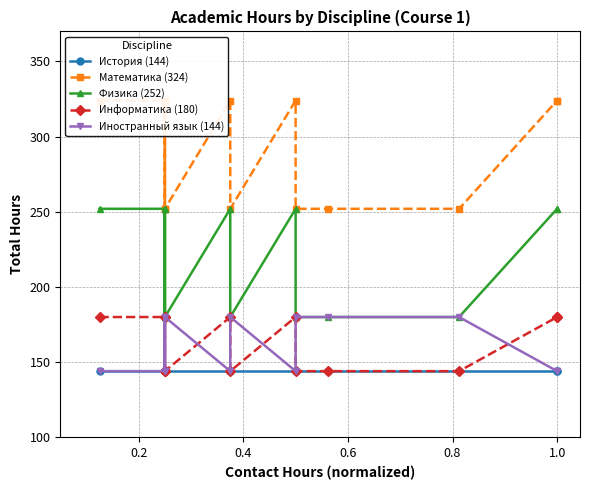

How many interior local valleys does the Иностранный язык (144) series have?

3